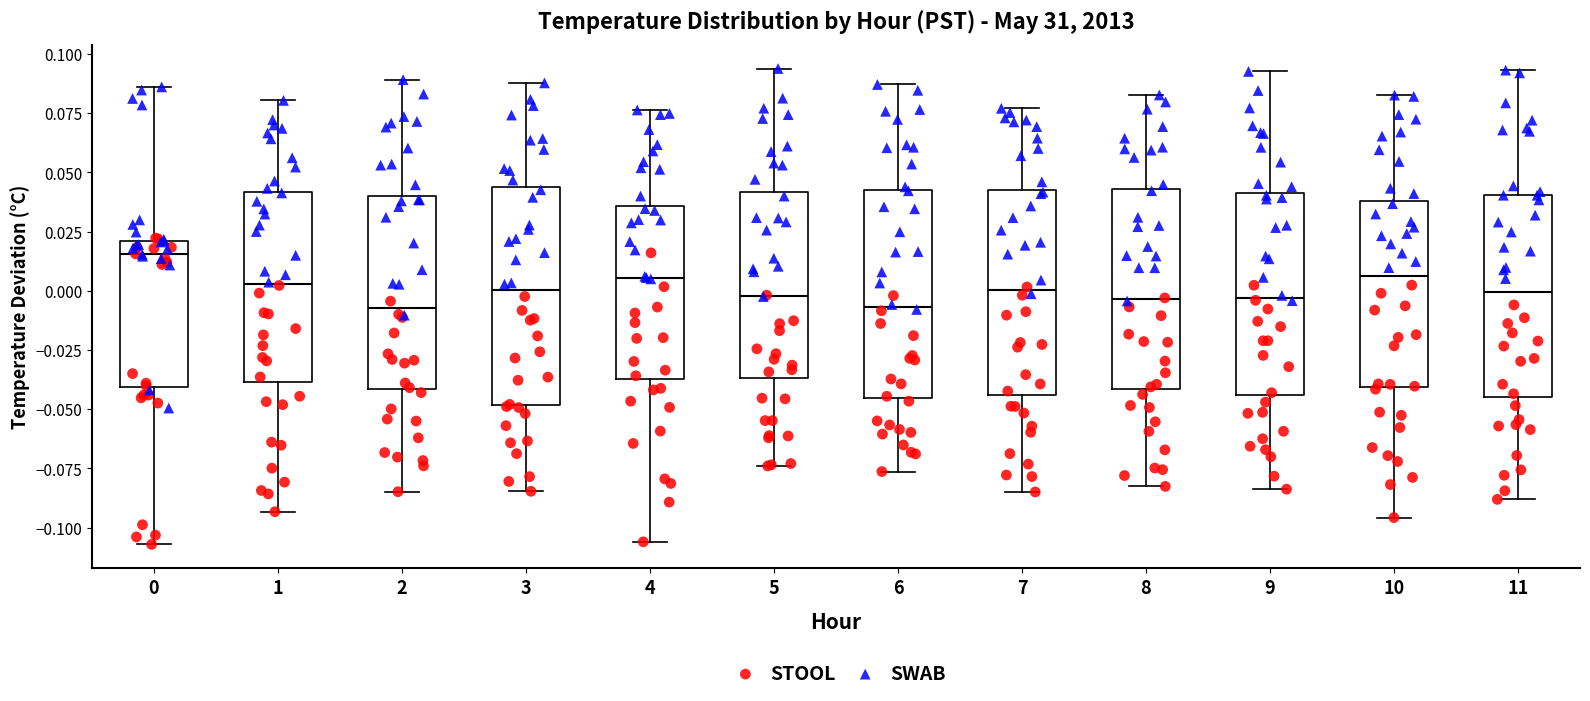

Where does the median line of the box at x = 6 sit on the y-axis? The values are not printed on the chart, so give them approximately, as read against the axis.

-0.005